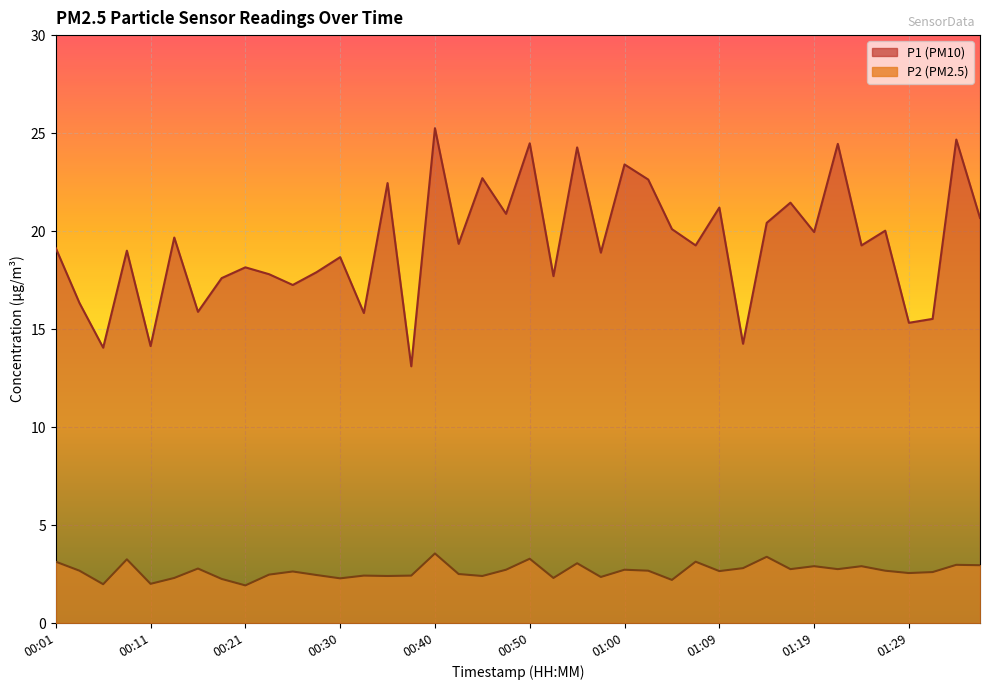

What is the difference between the maximum and minimum values in the P2 series?

1.6